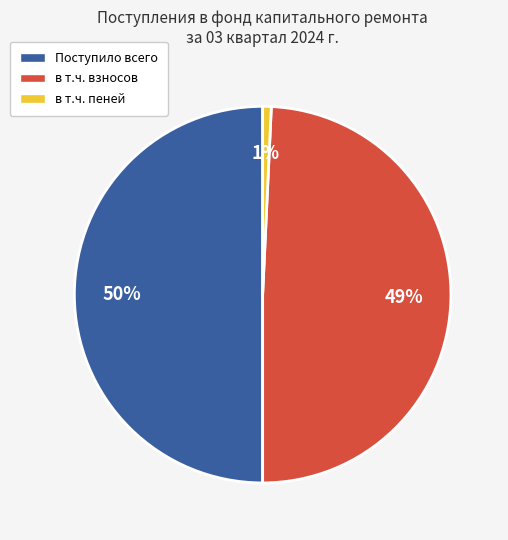

Is the sum of в т.ч. взносов and Поступило всего greater than half?

Yes